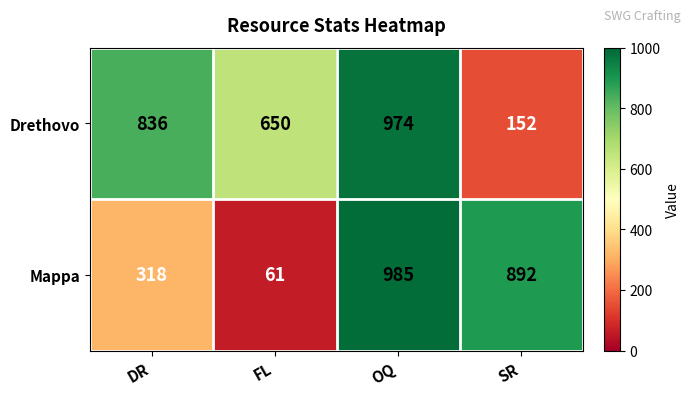

List the series in order of their overall mean, lowest first.

Mappa, Drethovo